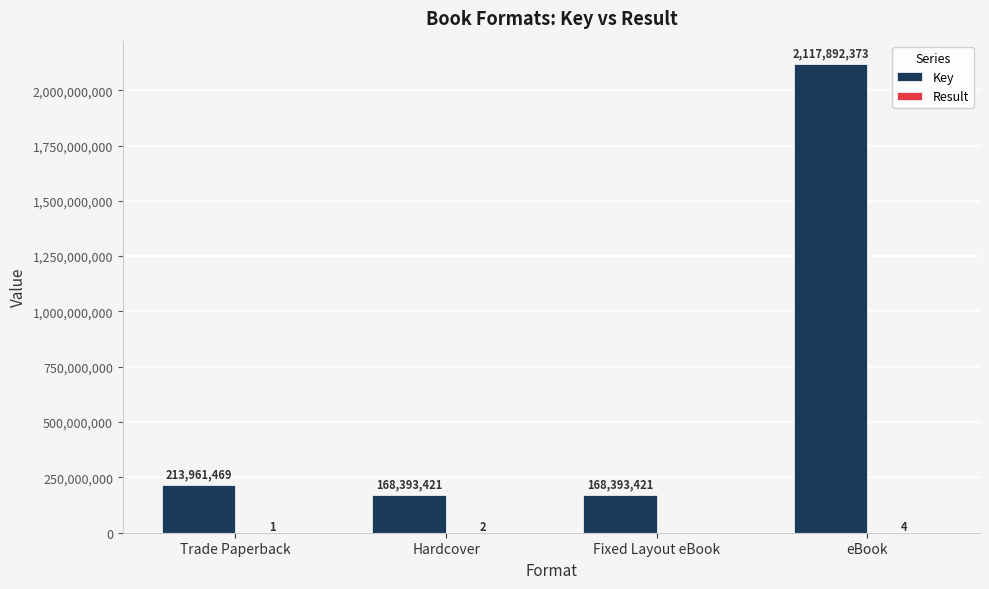

What is the total value across all series at Trade Paperback?

213961470